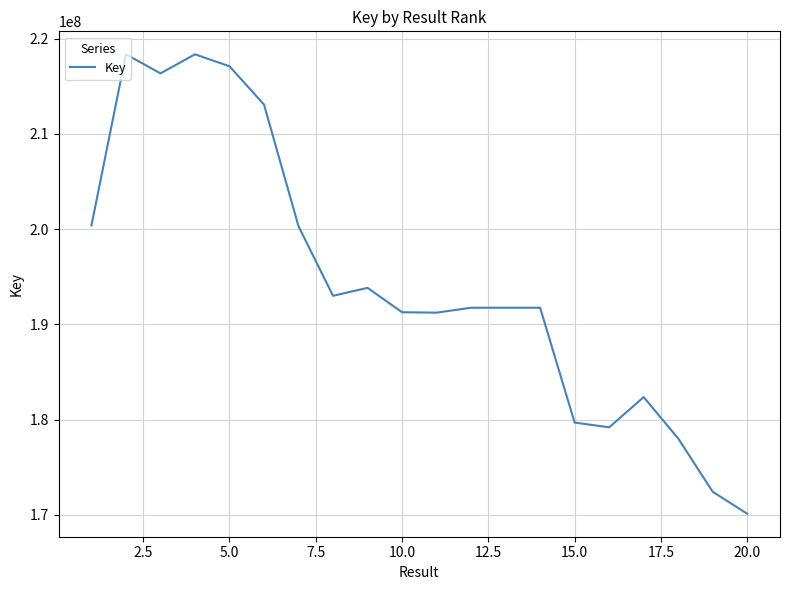

What is the maximum value shown in the chart?

218355685